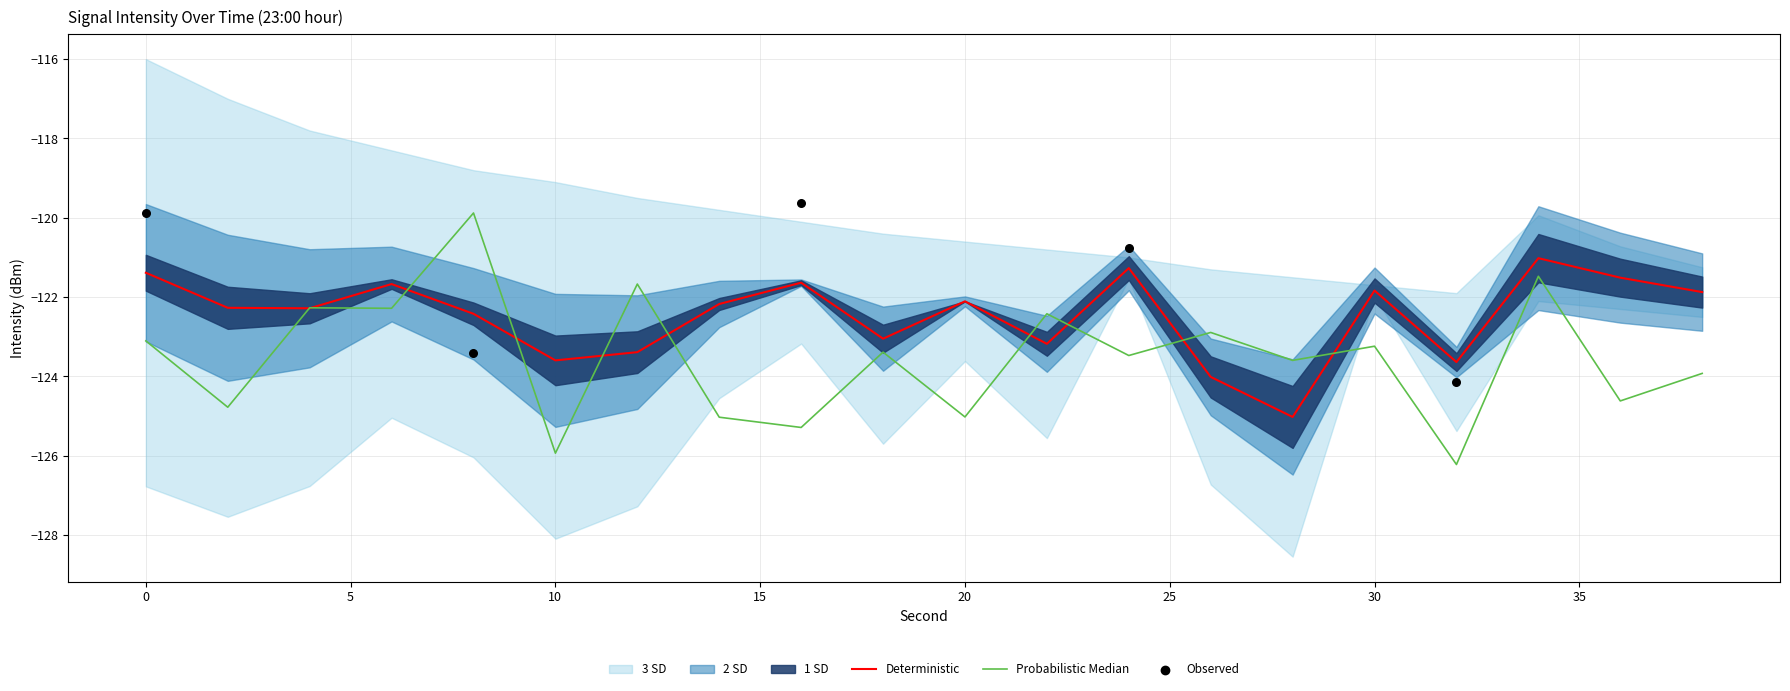

At how many categories does at least one series exceed -123?

20